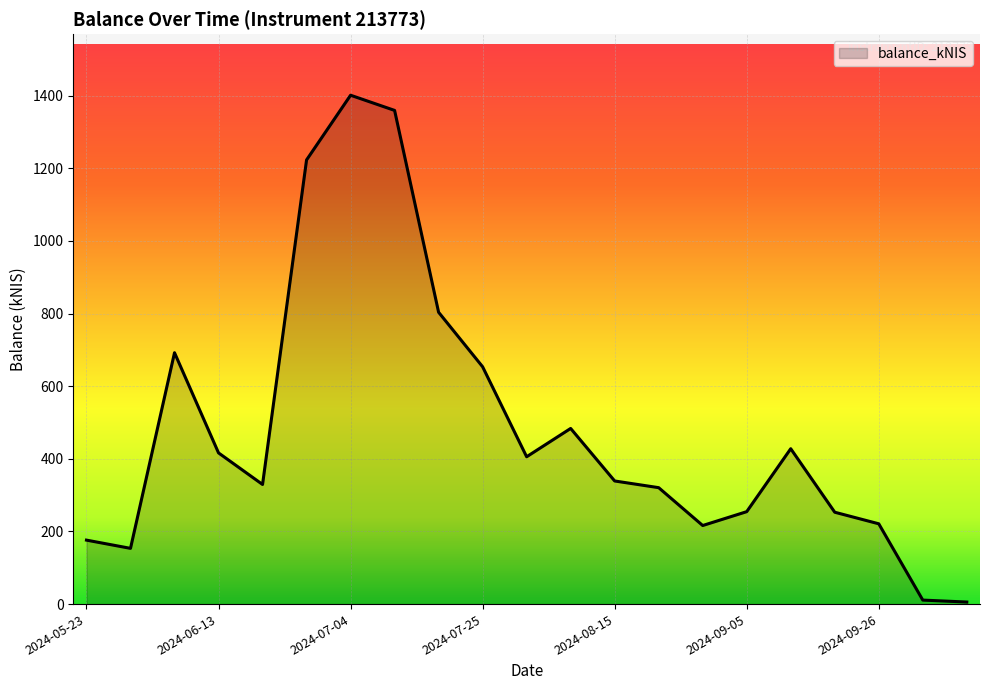

What is the difference between the maximum and minimum values?

1395.6